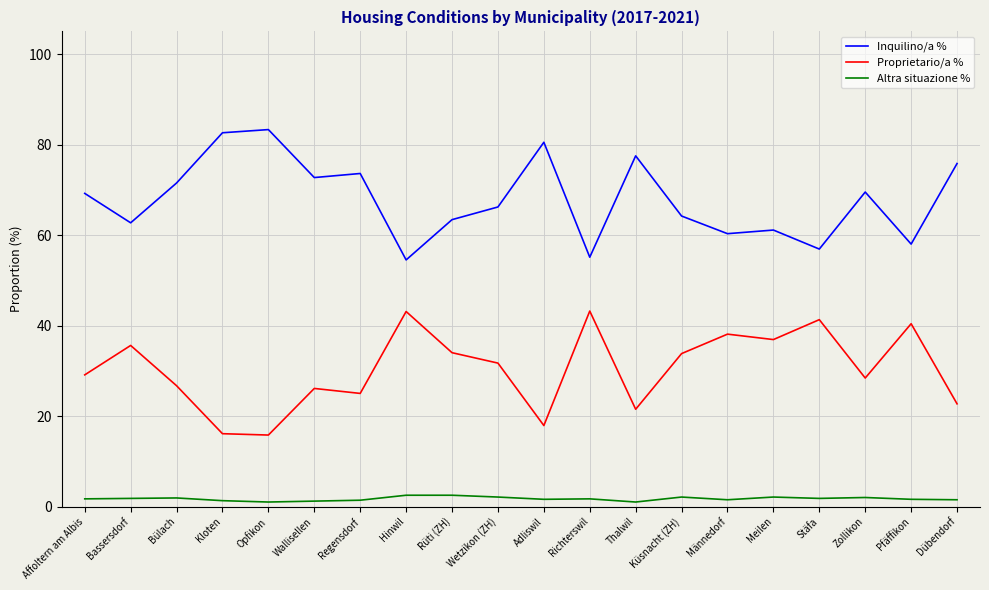

True or false: Proprietario/a % and Inquilino/a % intersect in this chart.

False